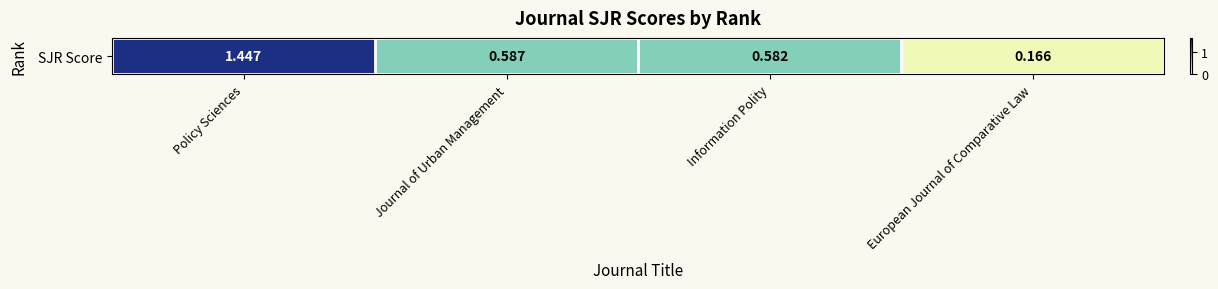

List the labels in order of value, largest first.

Policy Sciences, Journal of Urban Management, Information Polity, European Journal of Comparative Law